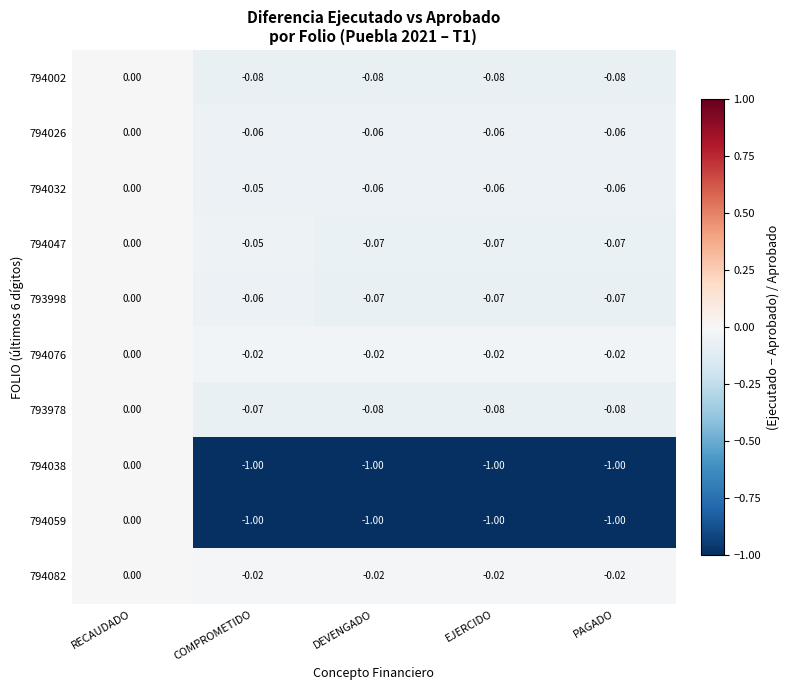

Where is 793978 nearest to the value 0?

RECAUDADO